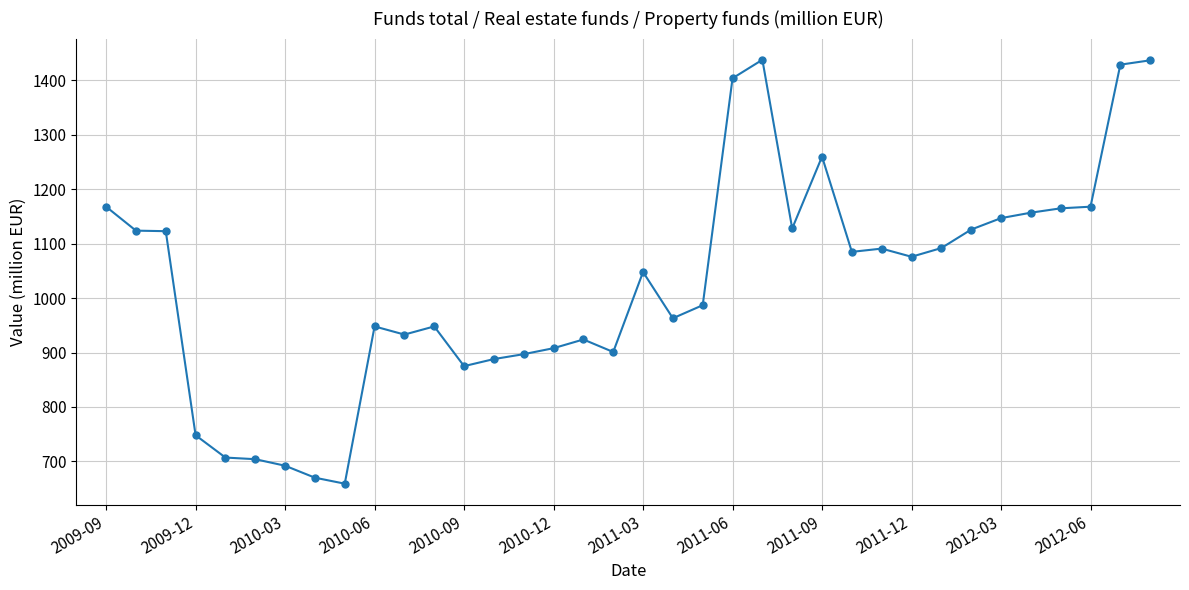

What is the value of the 25th point from the left?

1260